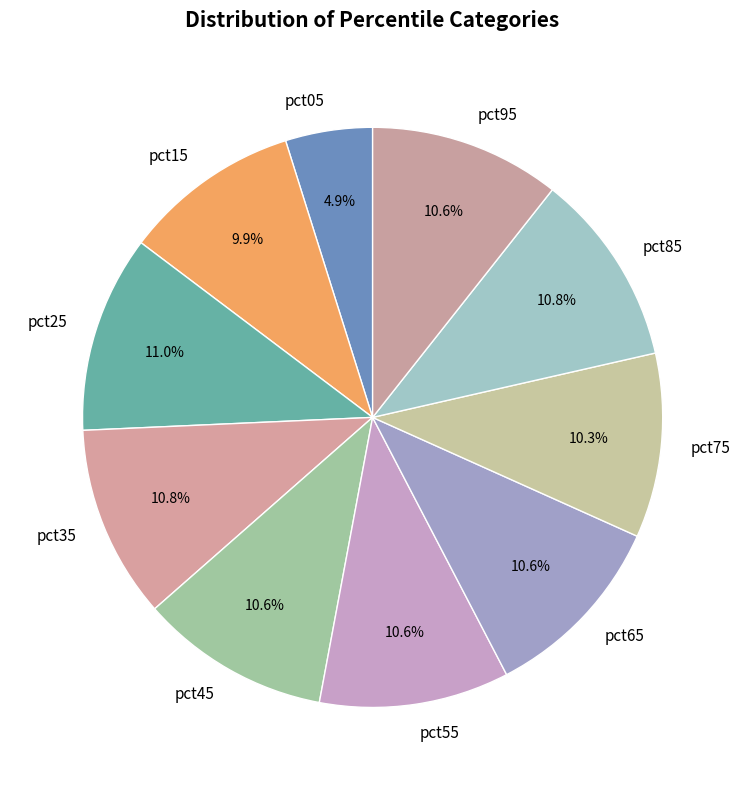

How much of the chart is everything except pct25?

89.0%